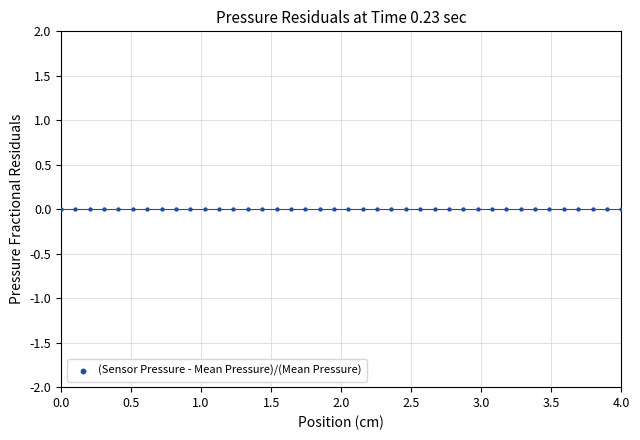

What is the range of X values (max minus min)?

4.0